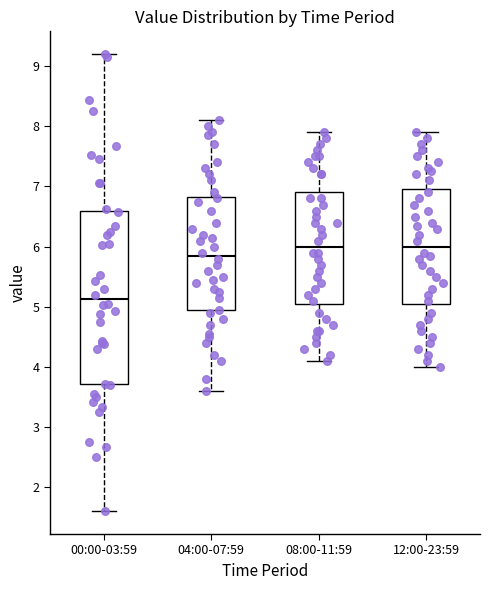

Reading left to right, read every box against the y-axis: the position of its median line, the range the box covers, and the ends of its whiskers. The values are not printed on the chart, so give them approximately, as read against the axis.

00:00-03:59: median 5.1, box 3.7 to 6.6, whiskers 1.6 to 9.2
04:00-07:59: median 5.9, box 4.9 to 6.8, whiskers 3.6 to 8.1
08:00-11:59: median 6.0, box 5.1 to 6.9, whiskers 4.1 to 7.9
12:00-23:59: median 6.0, box 5.1 to 7.0, whiskers 4.0 to 7.9